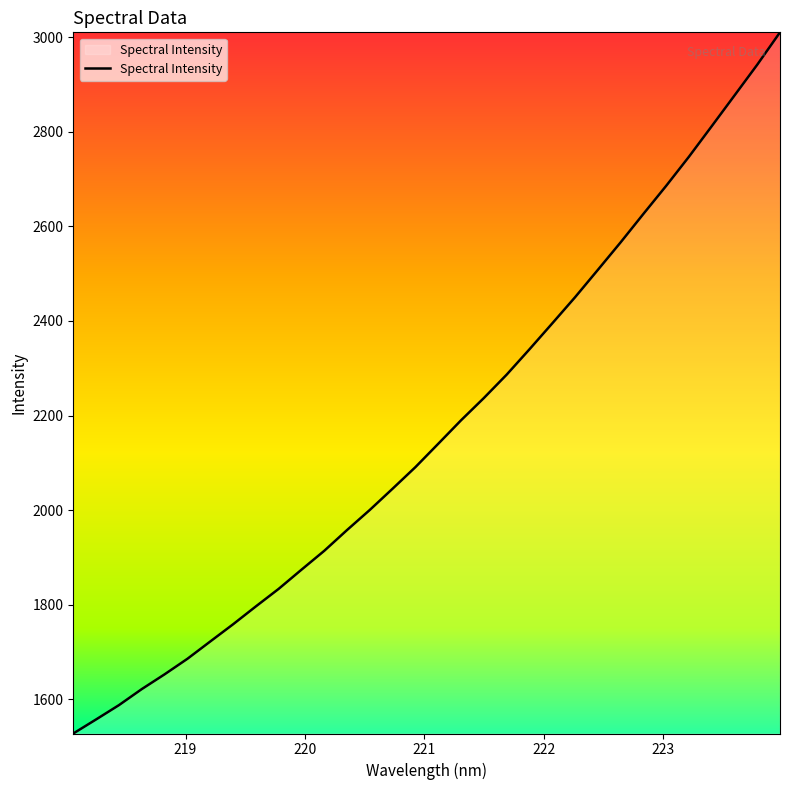

What is the maximum value shown in the chart?

3010.3